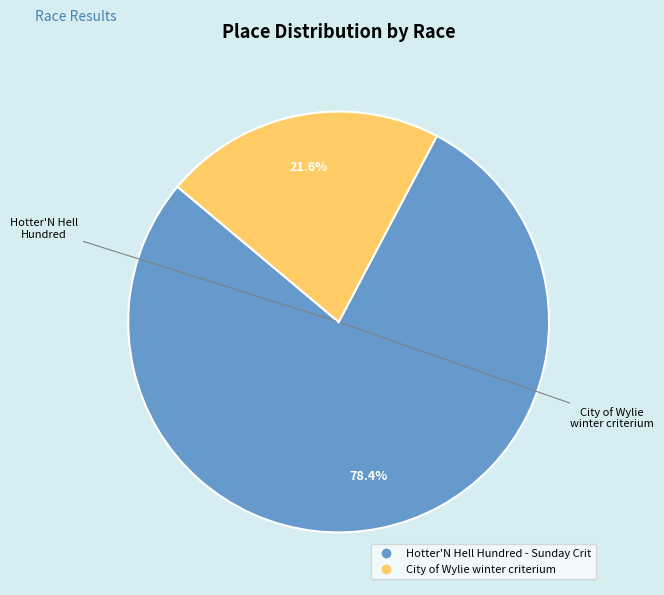

Which category has the smallest portion of the pie?

City of Wylie winter criterium